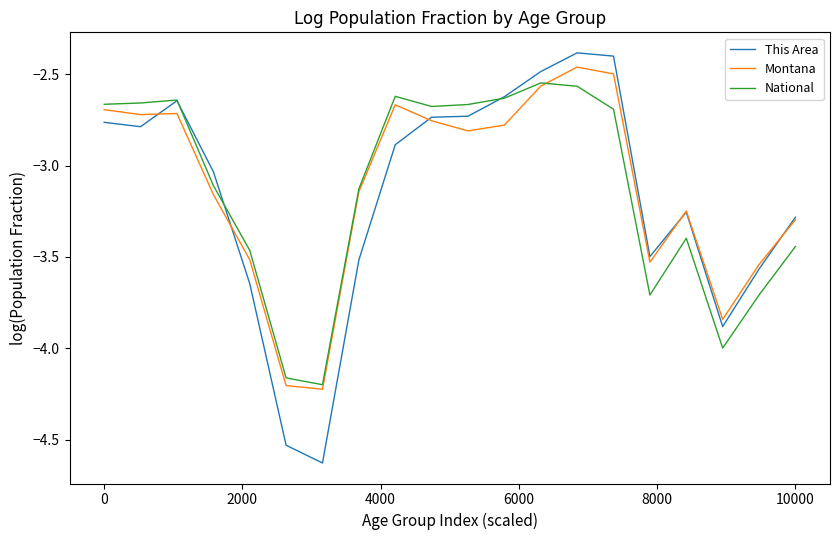

What is the highest value of the This Area series?

-2.4